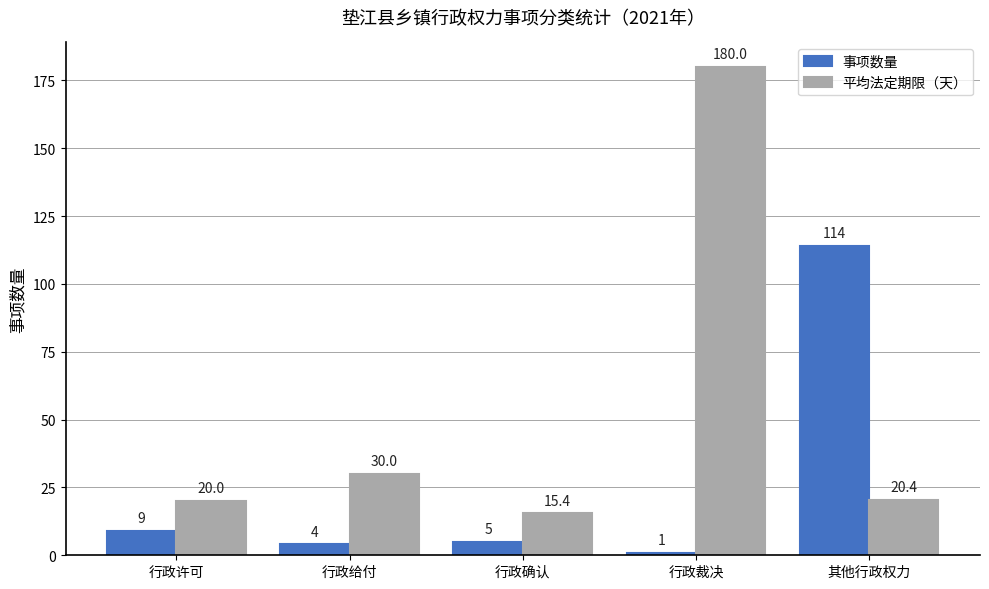

The value of 平均法定期限（天） at 行政裁决 is 316.5. True or false?

False